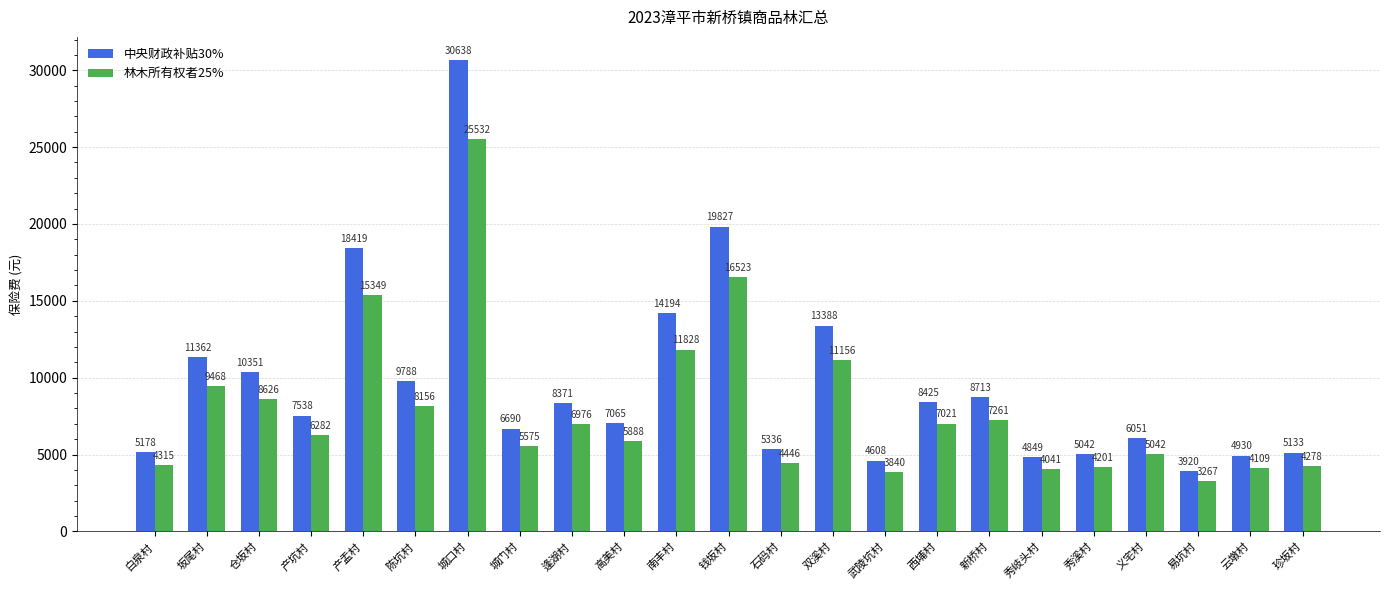

Where does the 中央财政补贴30% series first go above 7538?

坂尾村